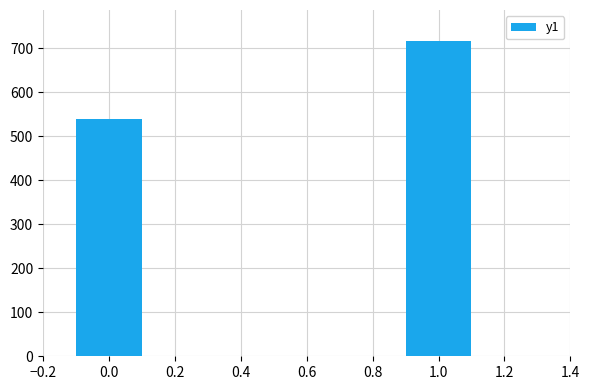

Rank the categories by value from highest to lowest.

1.0, 0.0